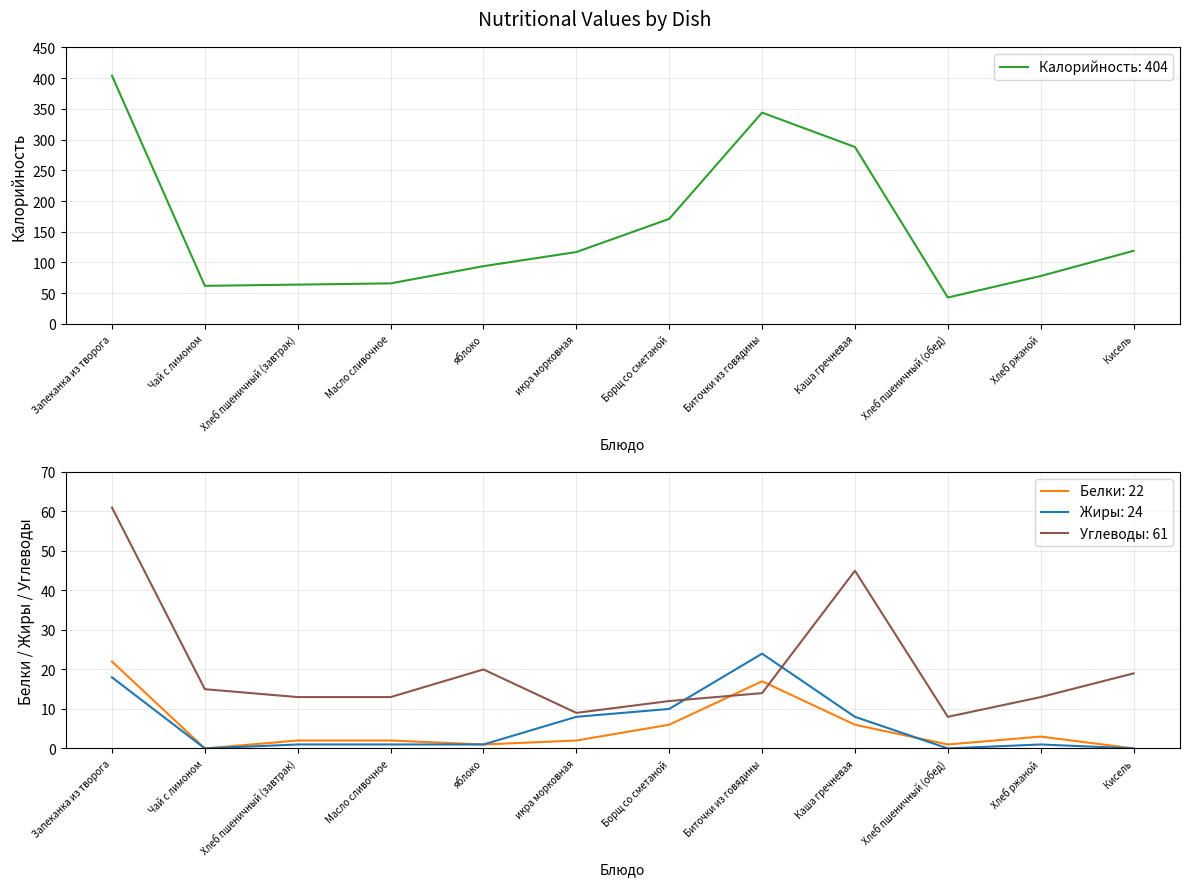

What is the label of the 8th point from the left?

Биточки из говядины